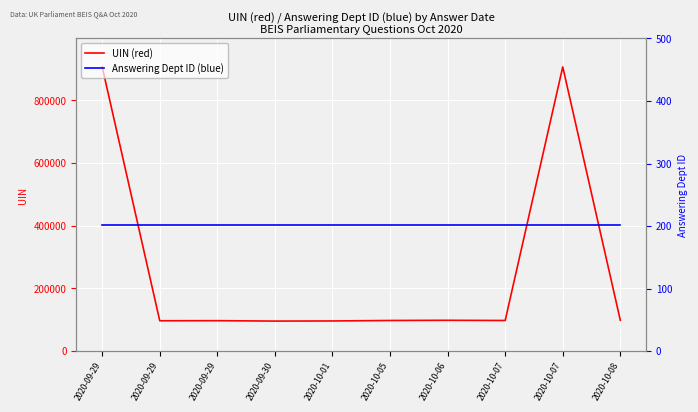

True or false: UIN (red) and Answering Dept ID (blue) cross at least once.

False